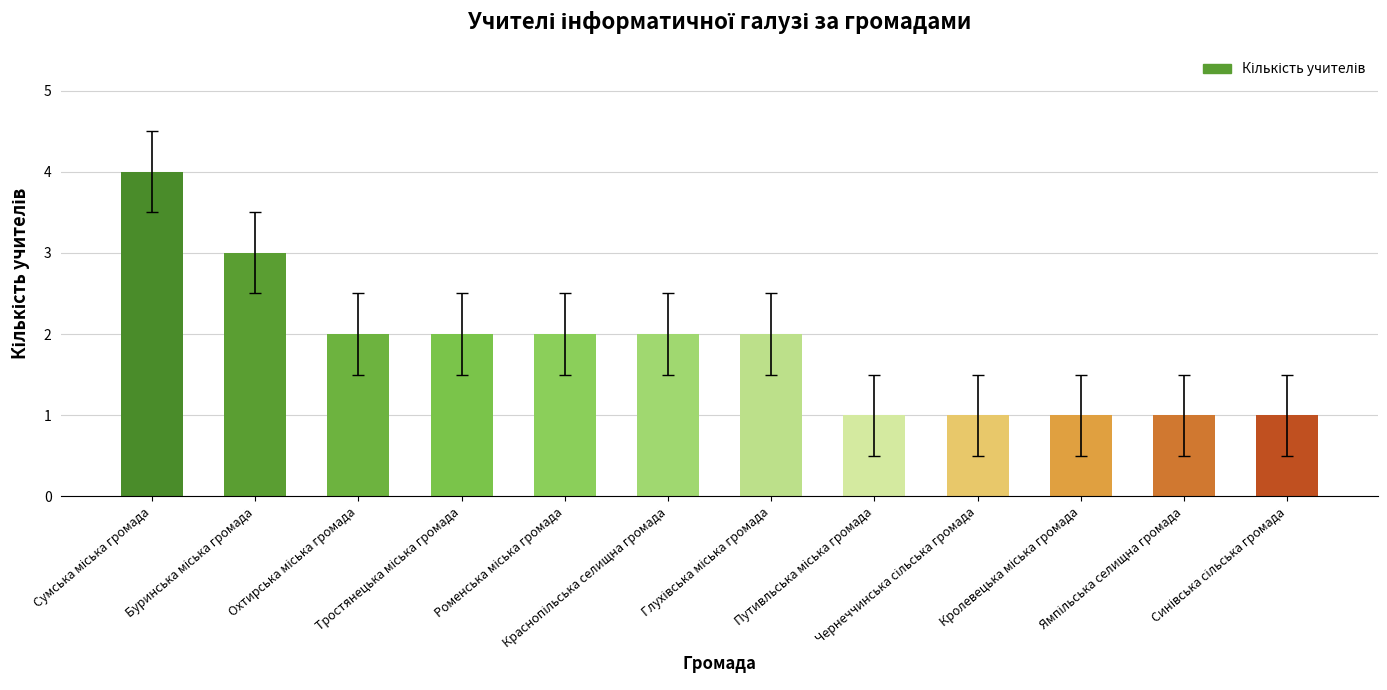

Reading left to right, list all the values displayed in this chart.

4	3	2	2	2	2	2	1	1	1	1	1